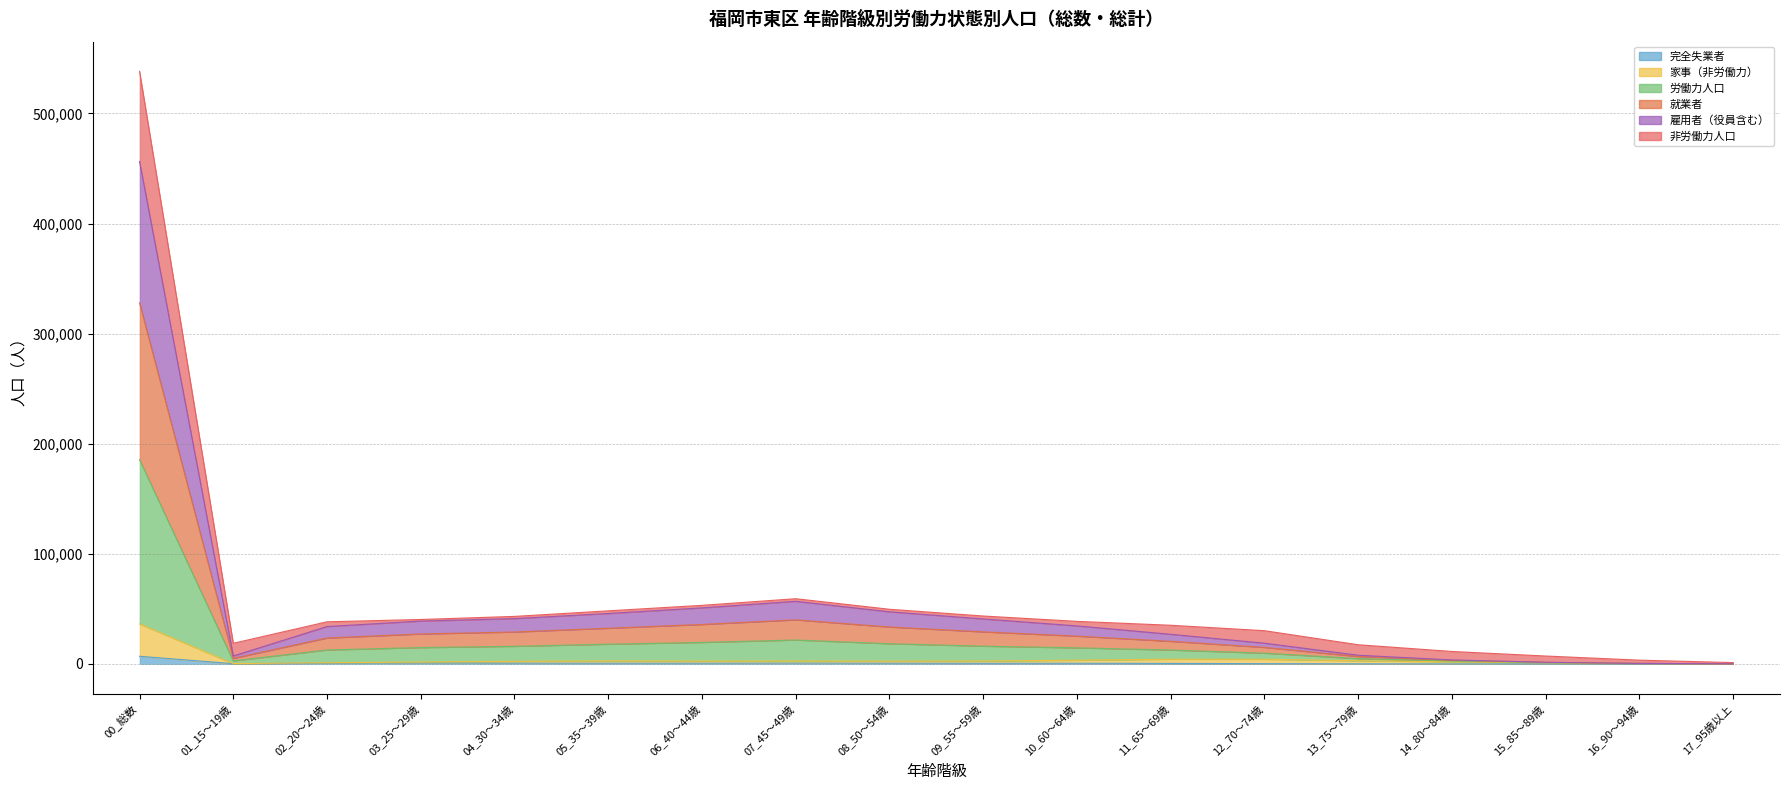

How many interior local peaks does the 完全失業者 series have?

3